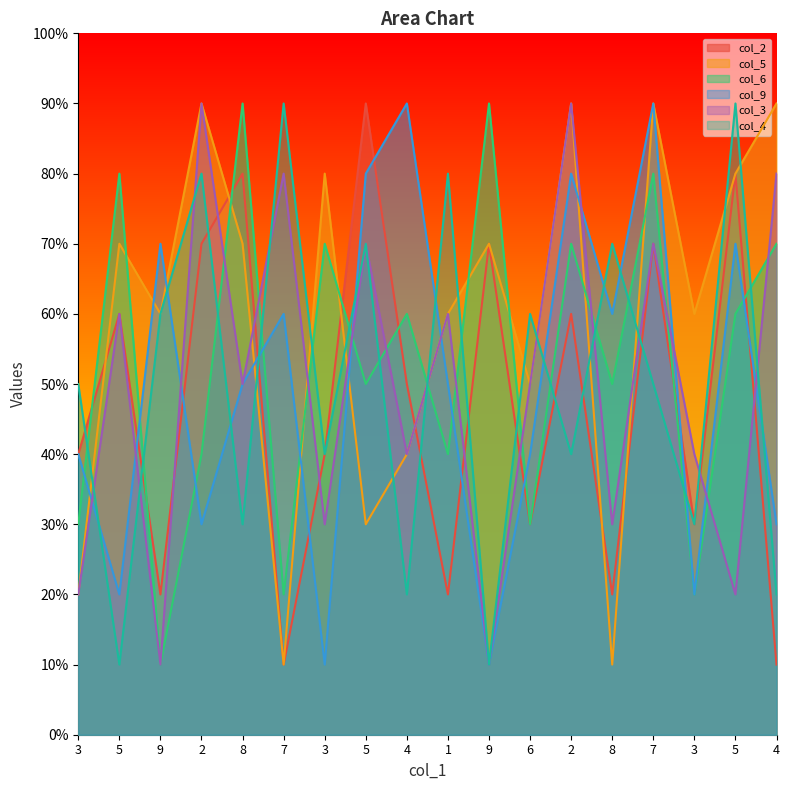

Which series has the largest total across all categories?

col_5